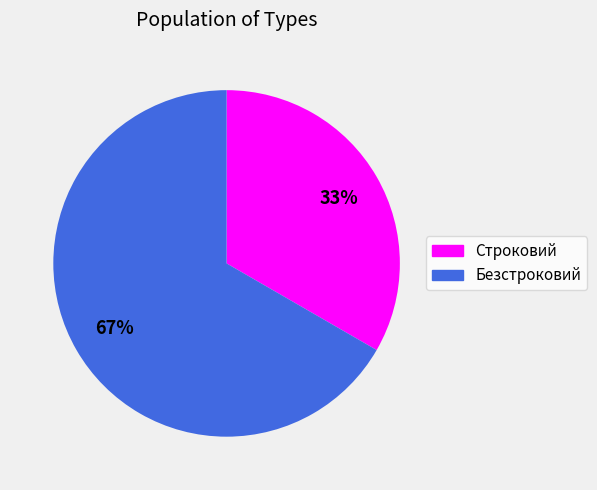

How many segments does this pie chart have?

2